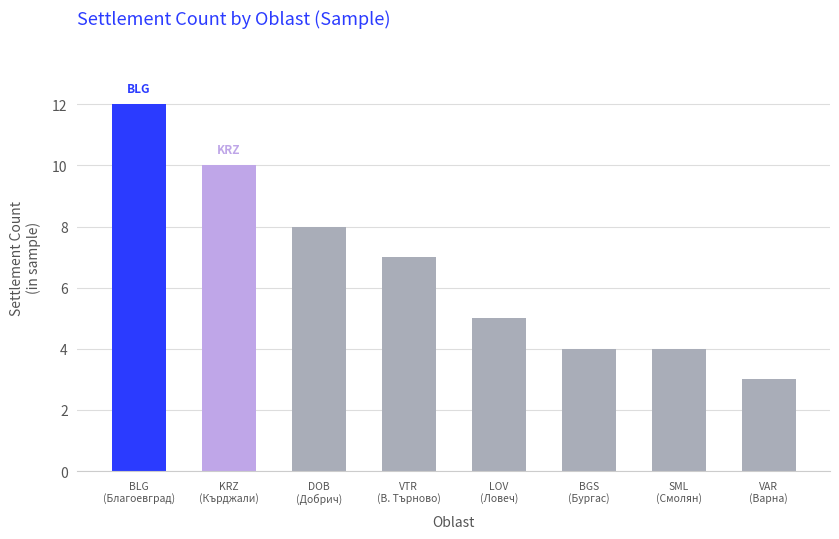

The value at SML
(Смолян) is 7. True or false?

False